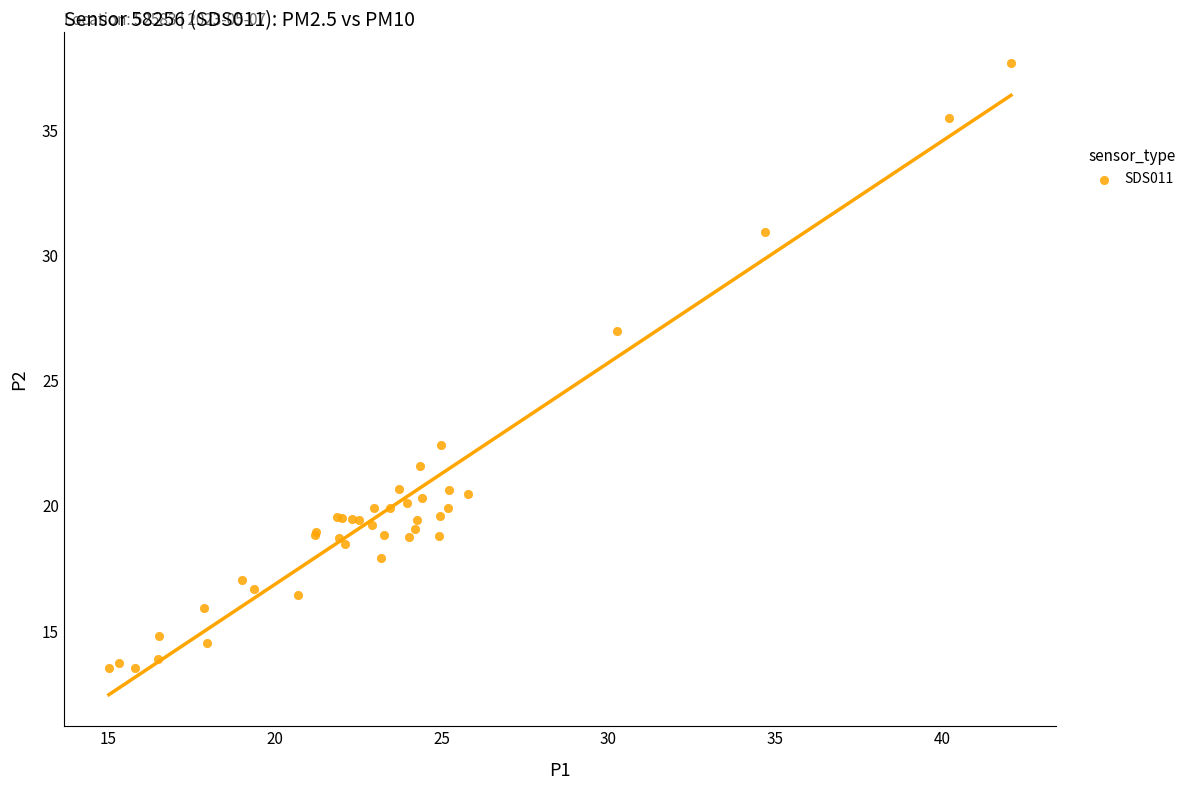

What Y value in the scatter plot is closest to 25?

27.0